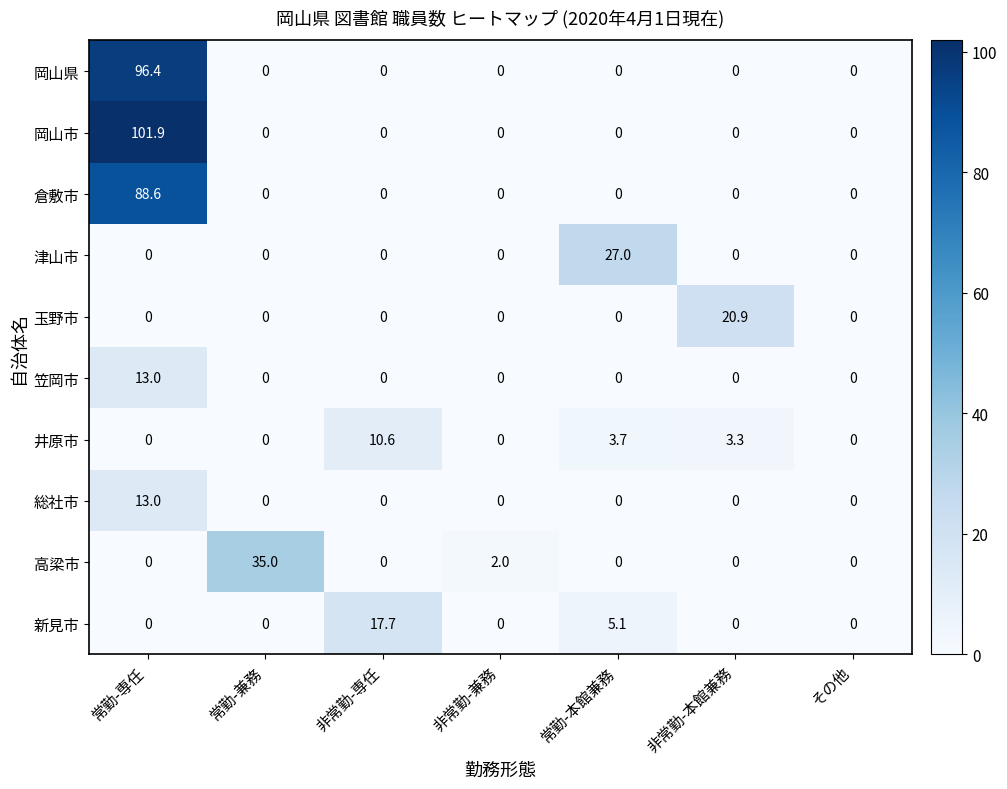

What is the difference between the maximum and minimum values in the 倉敷市 series?

88.6